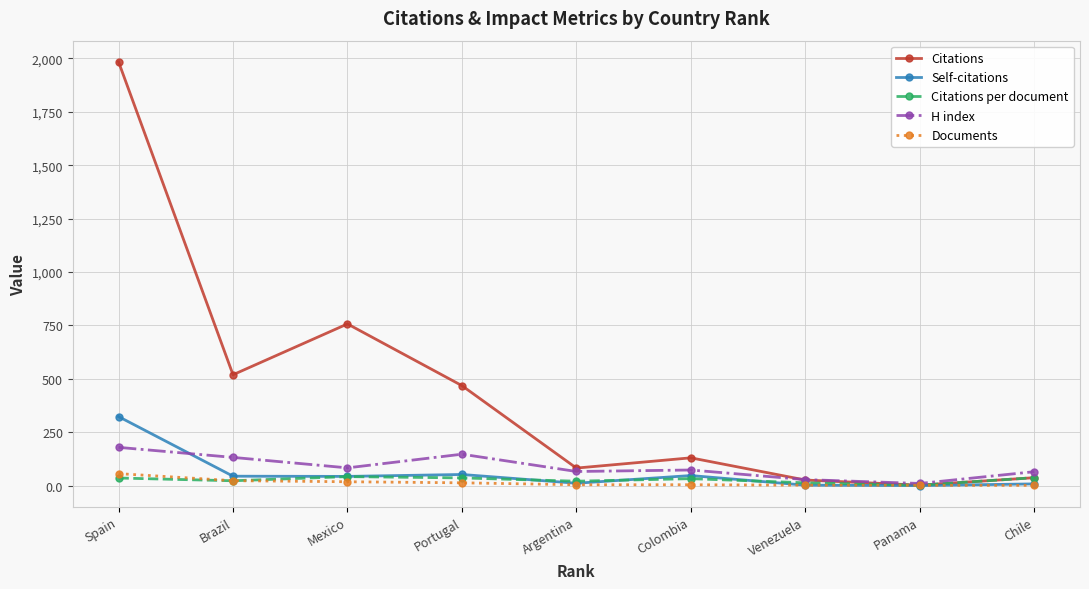

What is the greatest value displayed?

1984.0